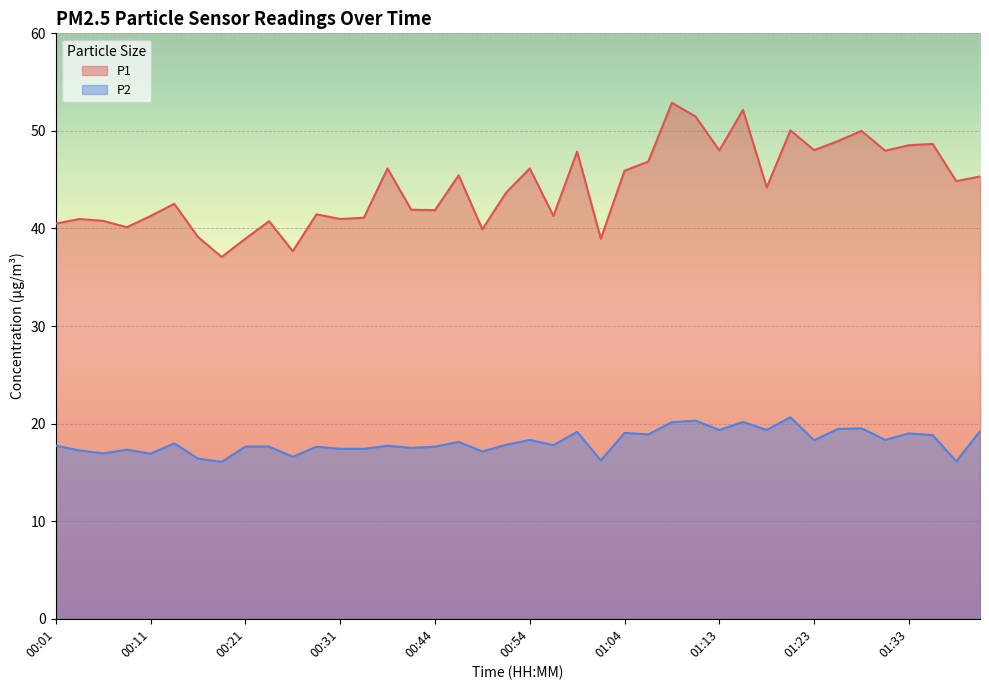

Rank the series at 01:31 from highest to lowest value.

P1, P2